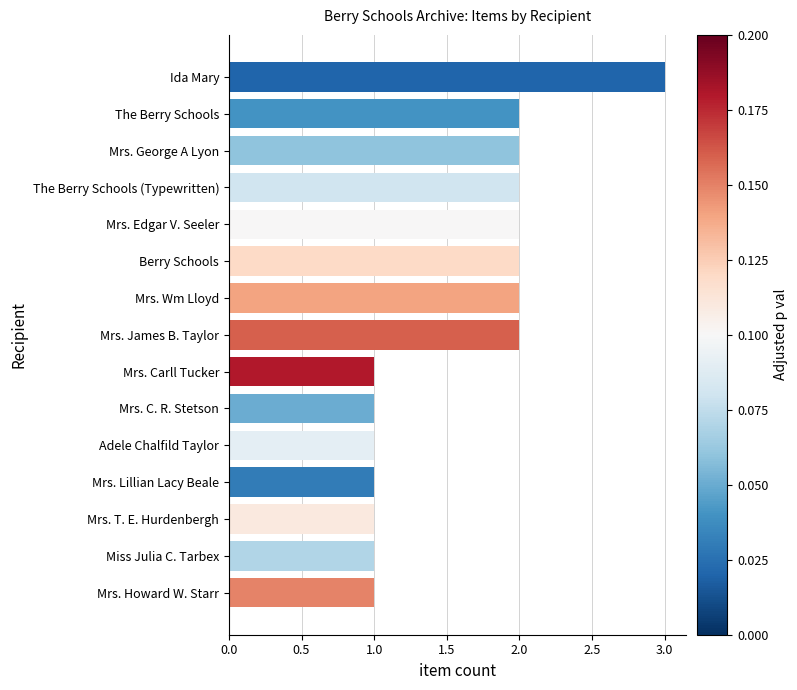

Approximately how many times larger is the value at Mrs. Carll Tucker compared to Mrs. Howard W. Starr?

1.0